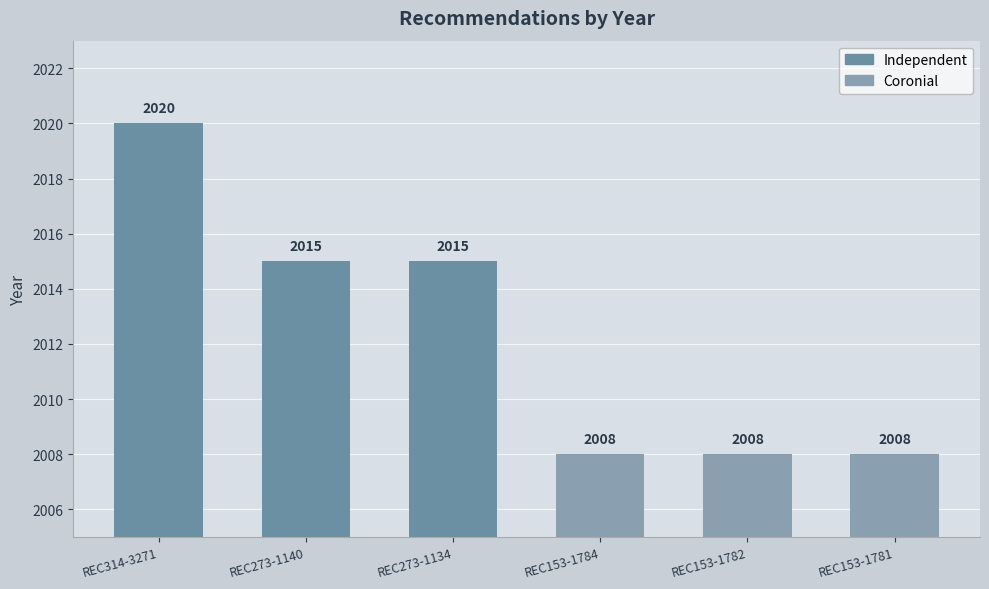

Reading right to left, list all the values displayed in this chart.

REC153-1781=2008	REC153-1782=2008	REC153-1784=2008	REC273-1134=2015	REC273-1140=2015	REC314-3271=2020